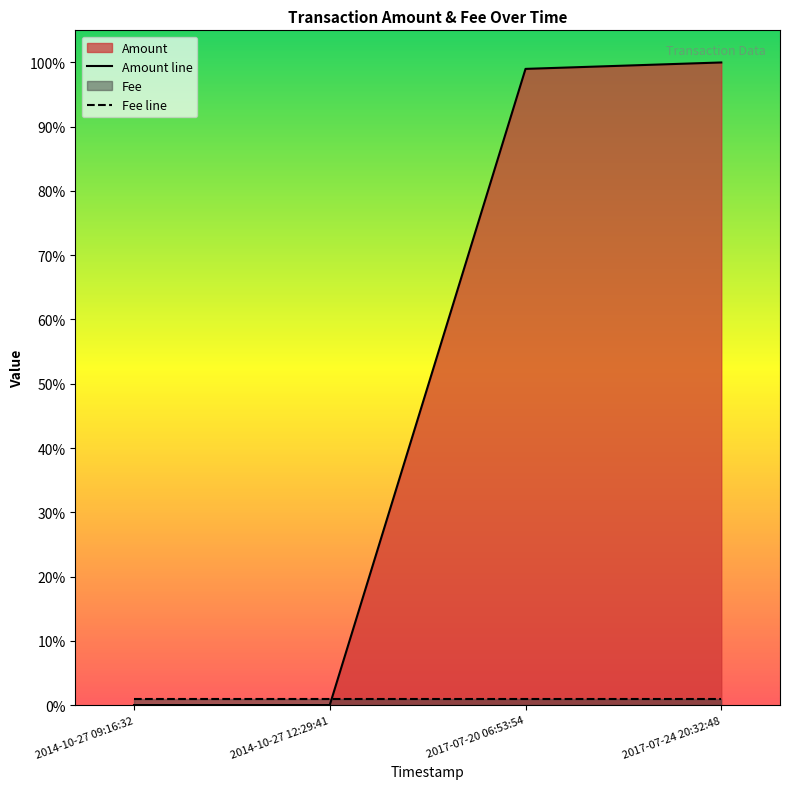

What position from the left is 2014-10-27 12:29:41?

2